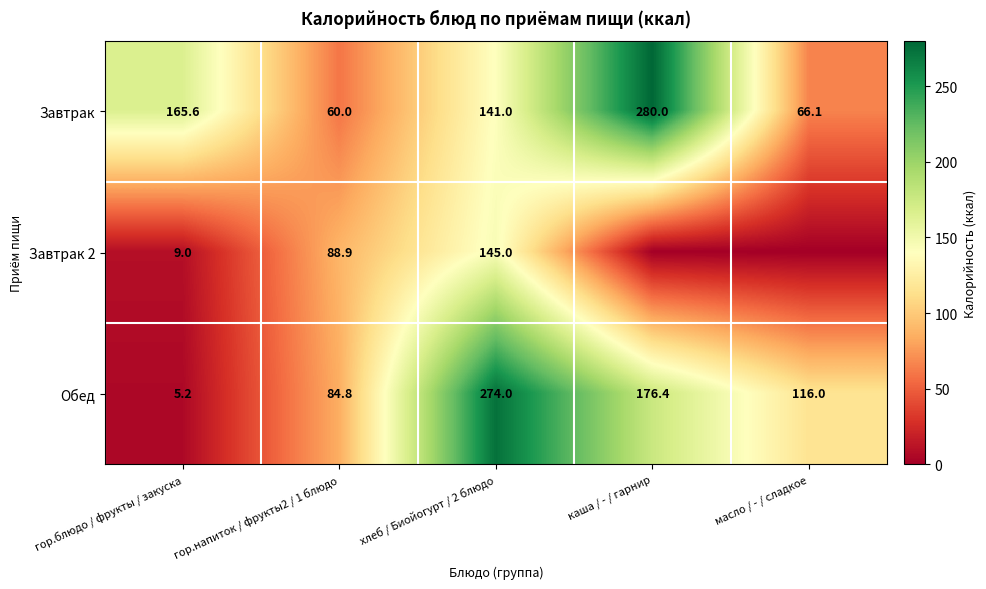

At how many categories does at least one series exceed 166?

2